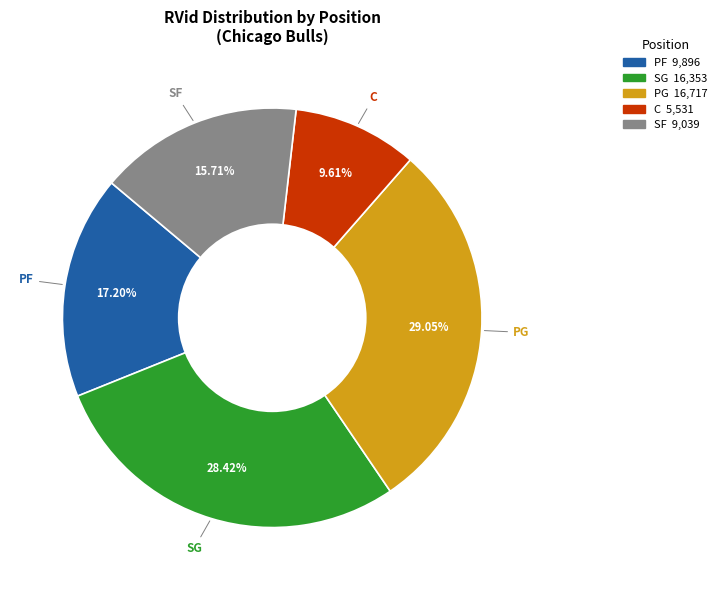

Count the number of slices in the pie.

5